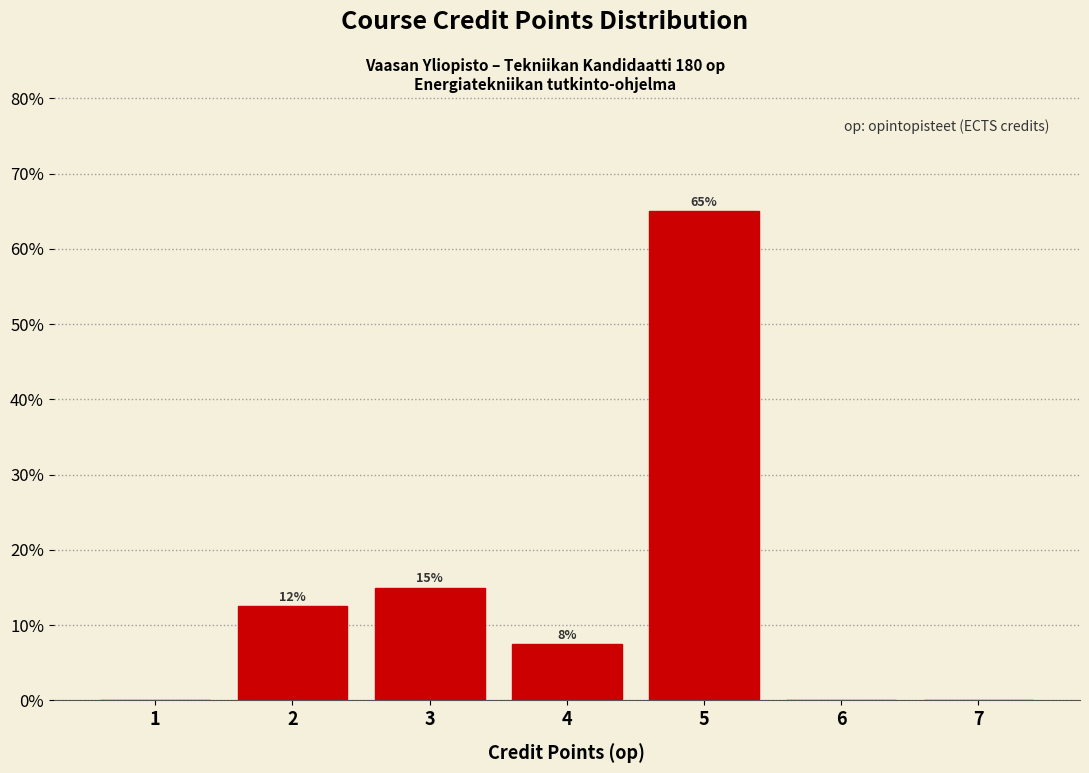

Which range on the x-axis has the tallest bar?

4.5 to 5.5